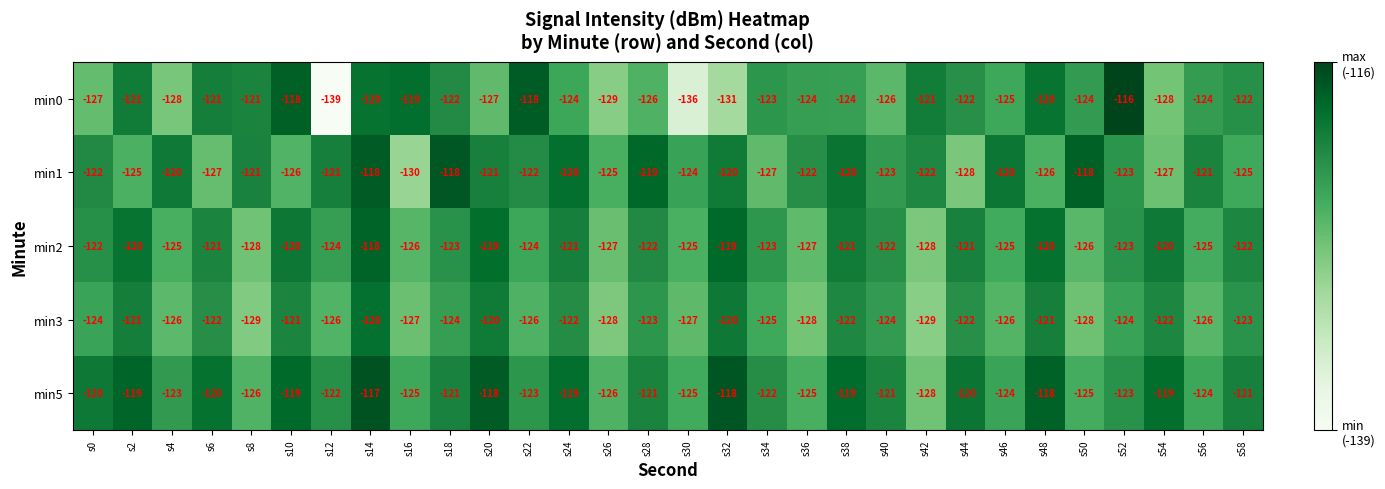

Count the number of categories in the chart.

30